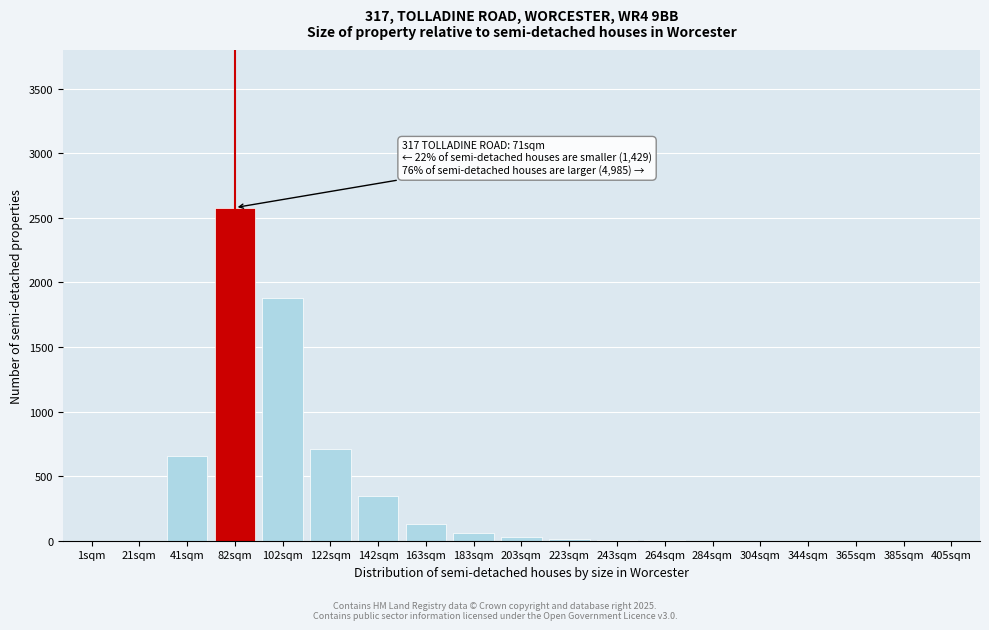

What is the maximum value shown in the chart?

2580